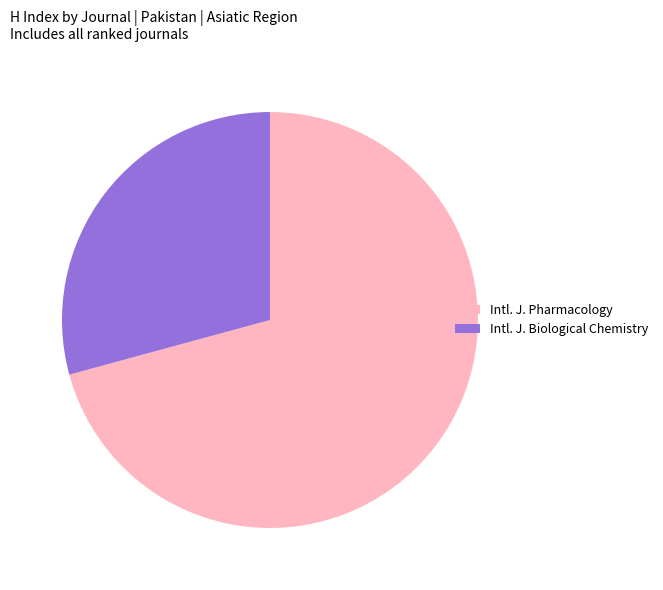

Approximately how many times larger is the value at Intl. J. Pharmacology compared to Intl. J. Biological Chemistry?

2.4